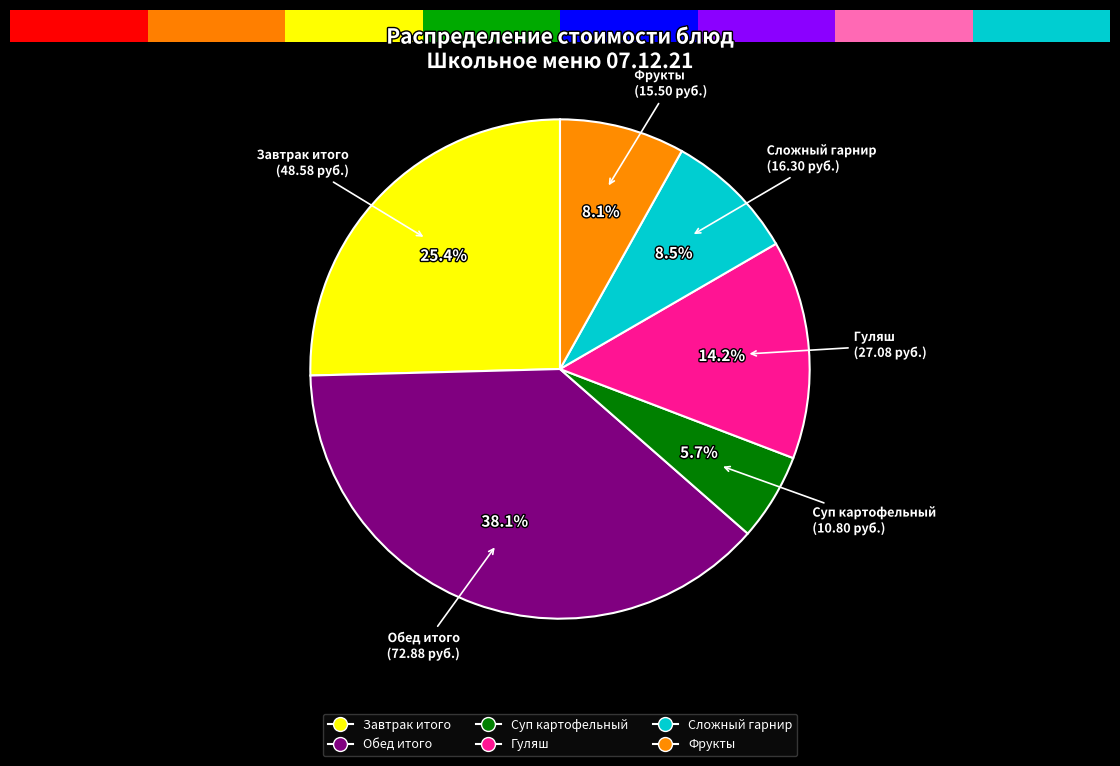

How many slices are in this pie chart?

6